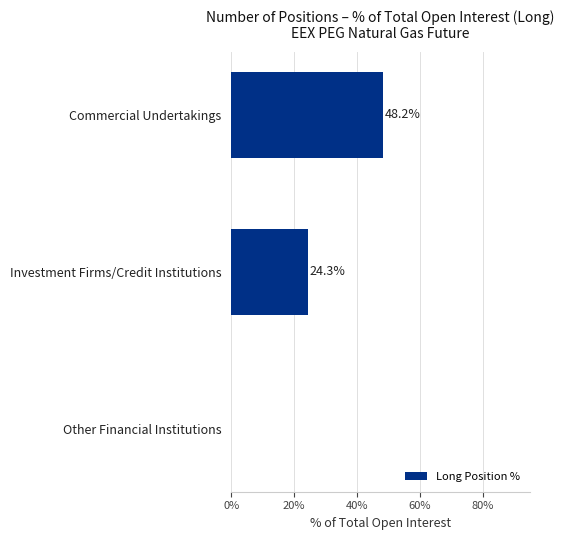

What is the greatest value displayed?

48.2